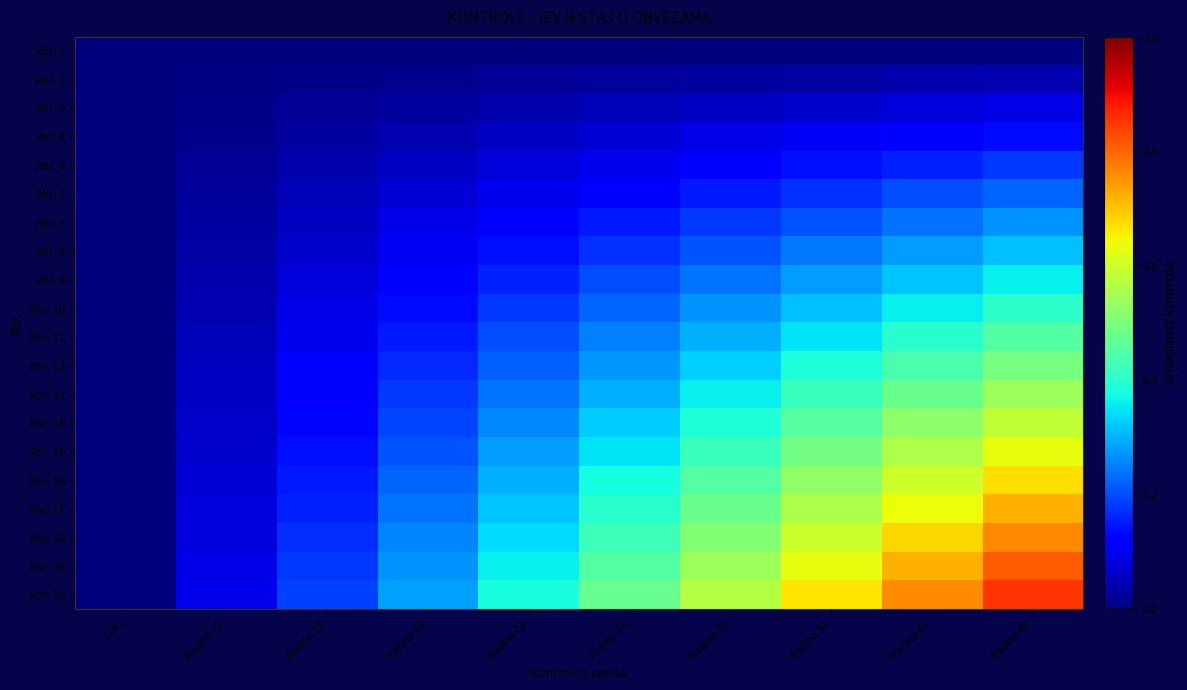

Between Razina 42 and Razina 23, which is larger?

Razina 42